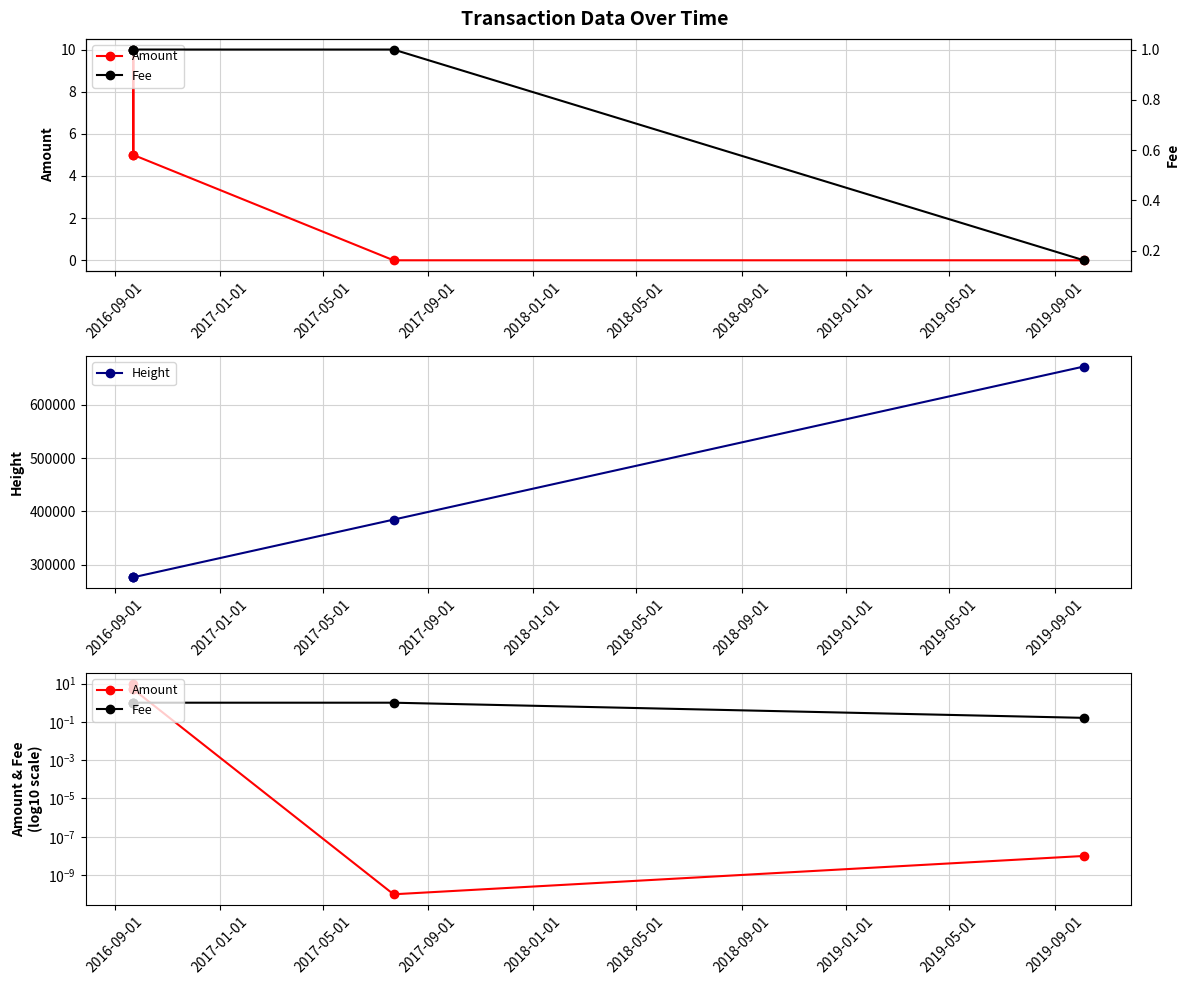

Between 2016-09-01 and 2017-05-01, which is larger?

2016-09-01